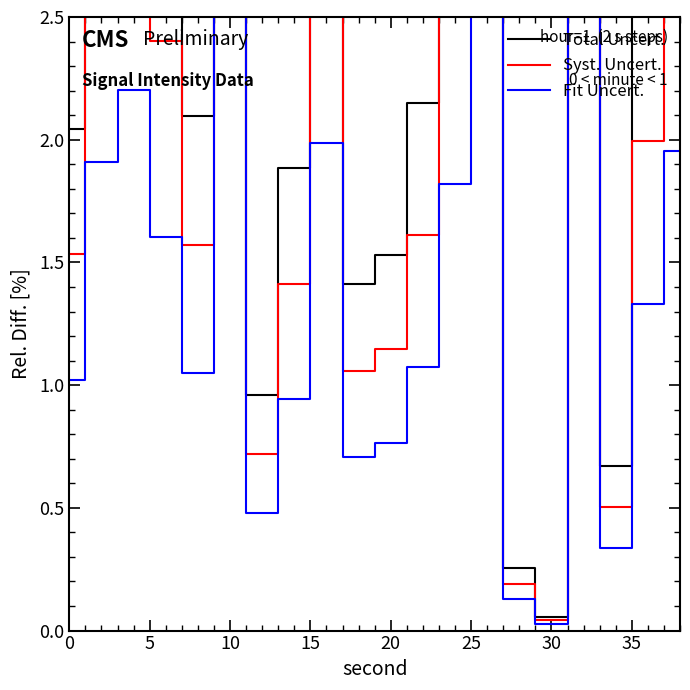

True or false: Fit Uncert. and Syst. Uncert. cross at least once.

False